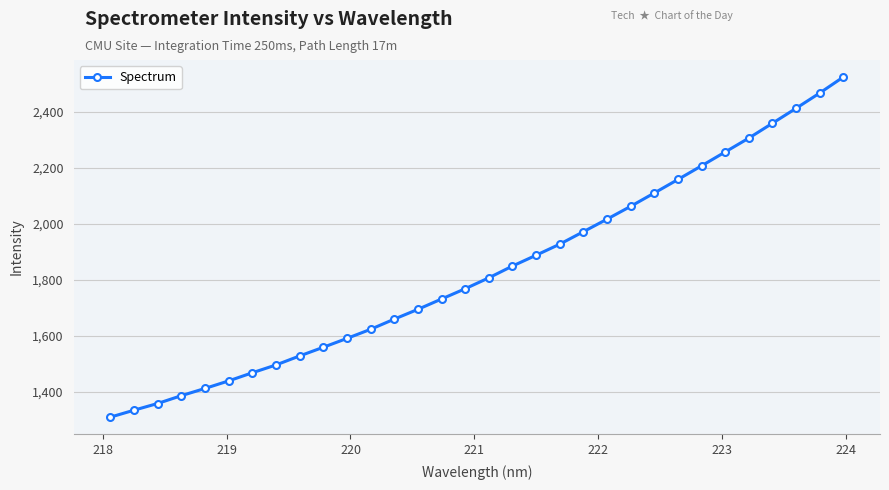

What is the greatest value displayed?

2525.3